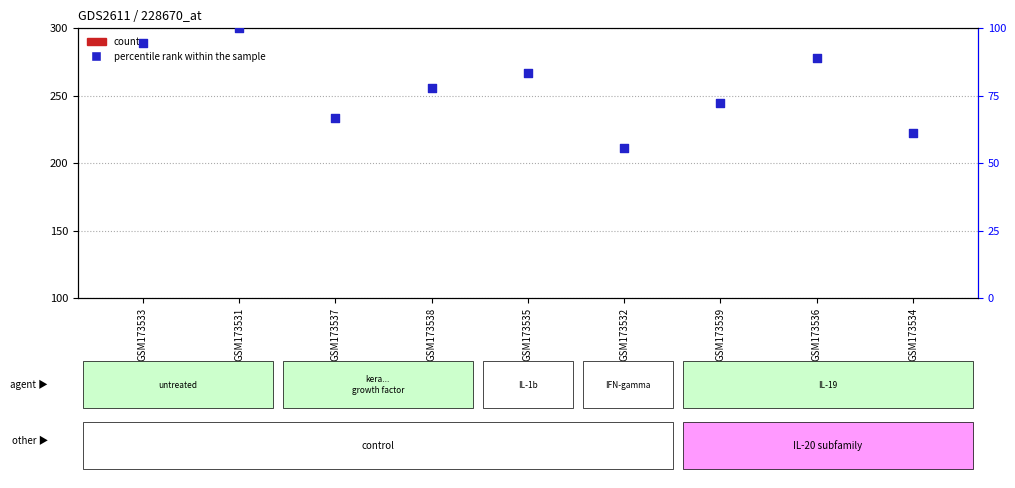

What are all the series names shown in the legend?

count, percentile rank within the sample